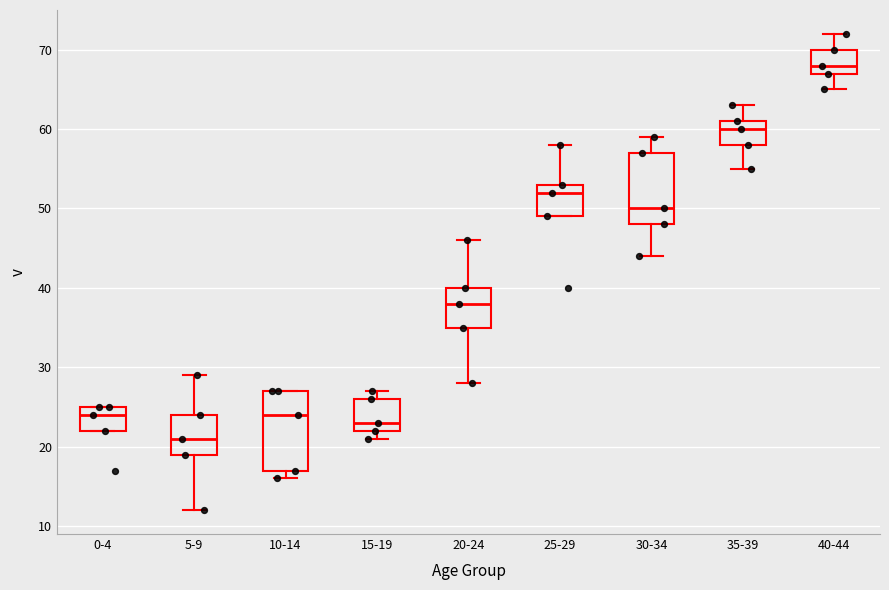

Which box's median line is the highest?

40-44